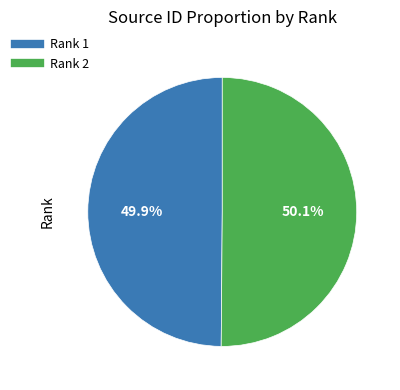

Is there a majority slice in this chart?

Yes